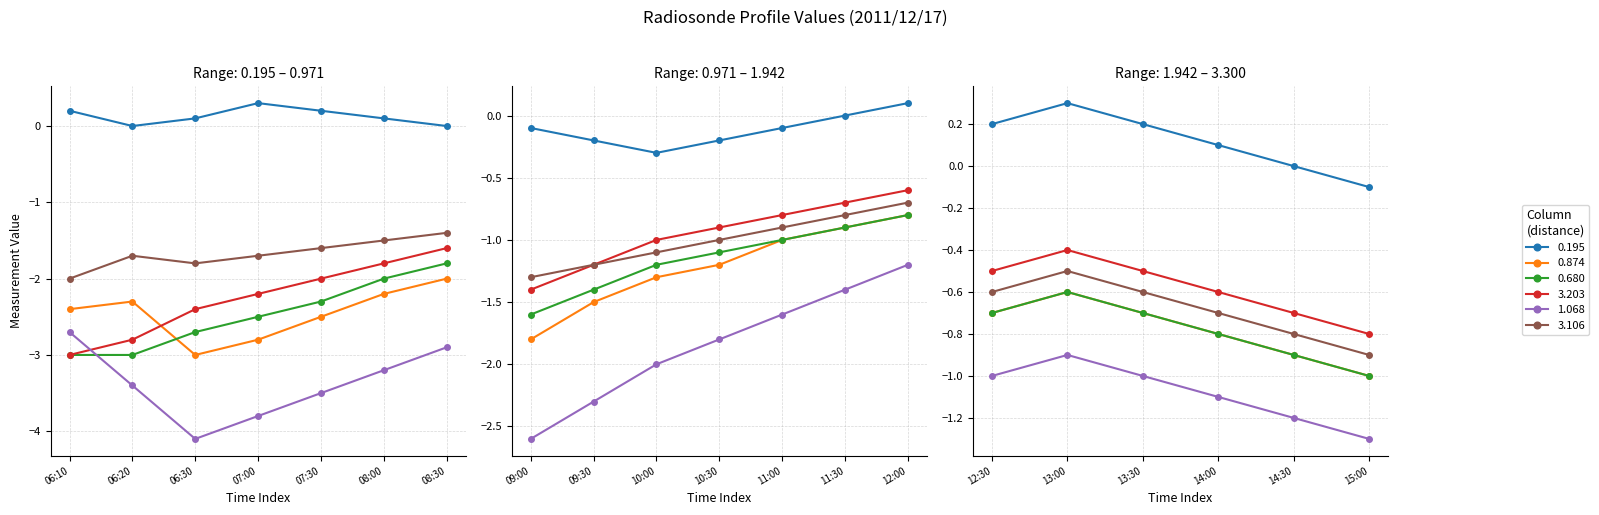

Rank the series by their maximum value, from lowest to highest.

1.068, 0.874, 0.680, 3.106, 3.203, 0.195